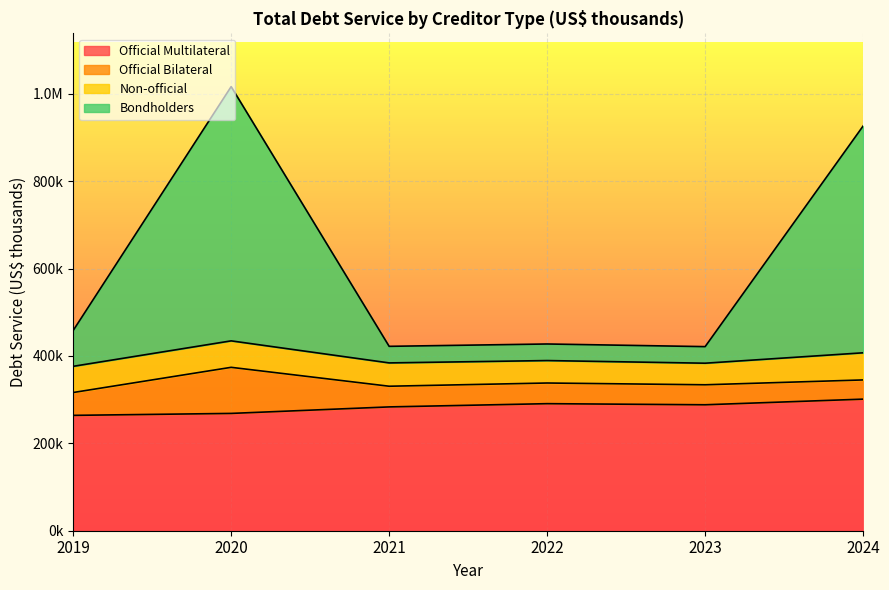

What are all the series names shown in the legend?

Official Multilateral, Official Bilateral, Non-official, Bondholders